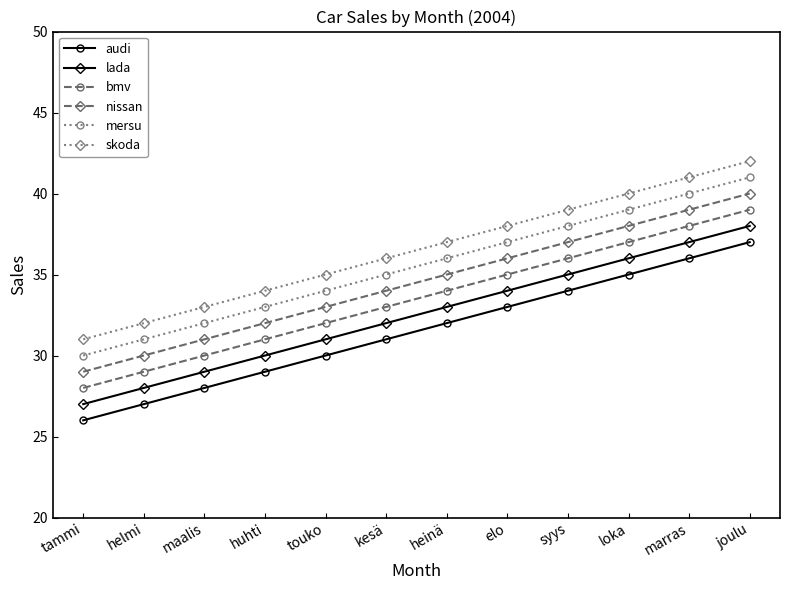

How many series are shown in this chart?

6